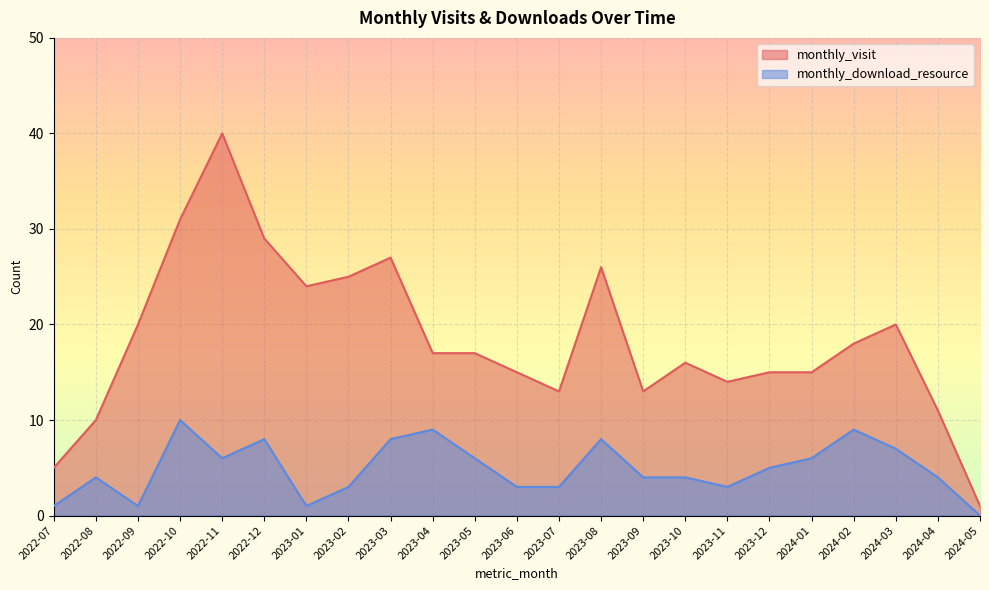

The monthly_visit series shows 36 at 2022-09. True or false?

False